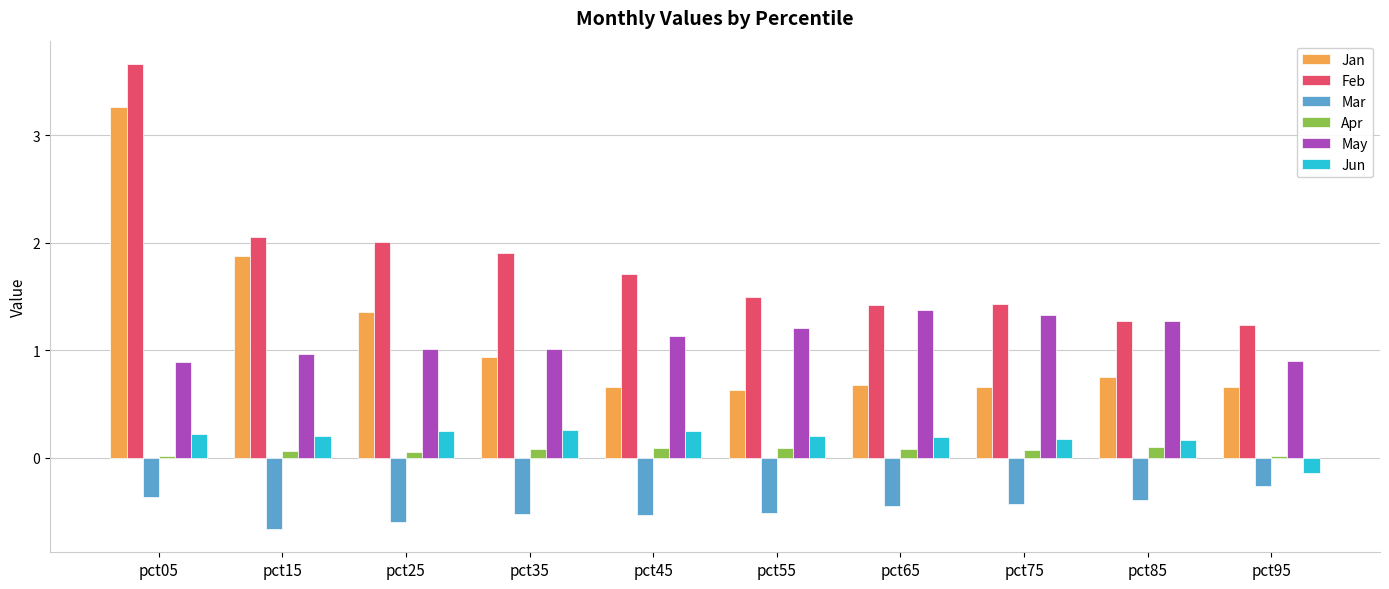

What is the difference between the maximum and minimum values in the Mar series?

0.4